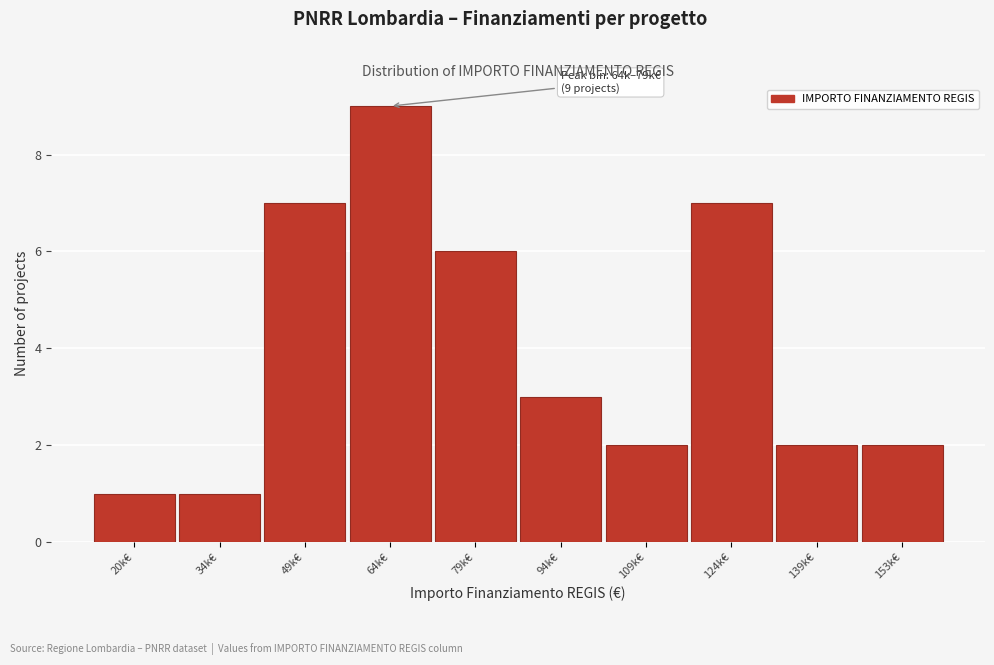

Reading left to right, what are all the values shown in this chart?

1	1	7	9	6	3	2	7	2	2